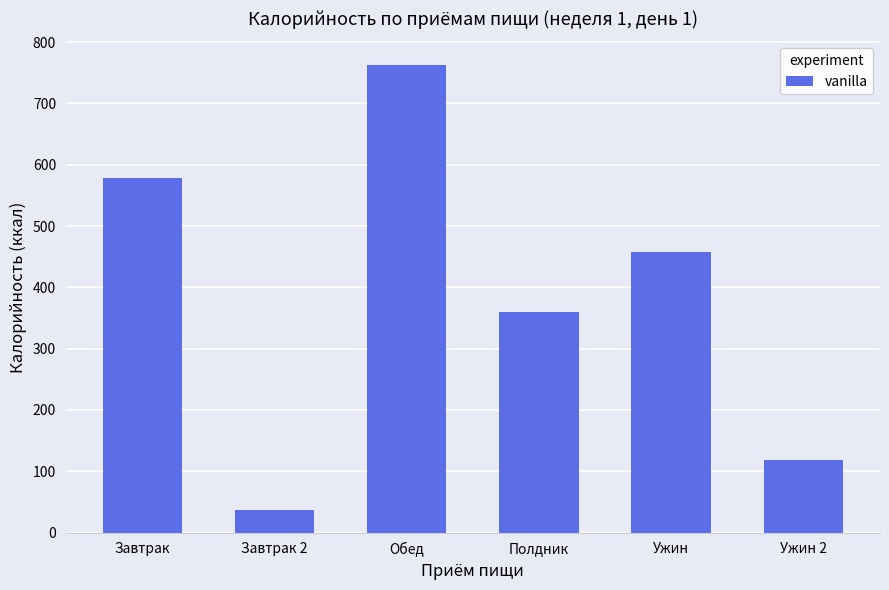

Reading left to right, transcribe all the data shown in this chart.

Завтрак=578.8	Завтрак 2=37.6	Обед=763.0	Полдник=360.4	Ужин=458.4	Ужин 2=118.4